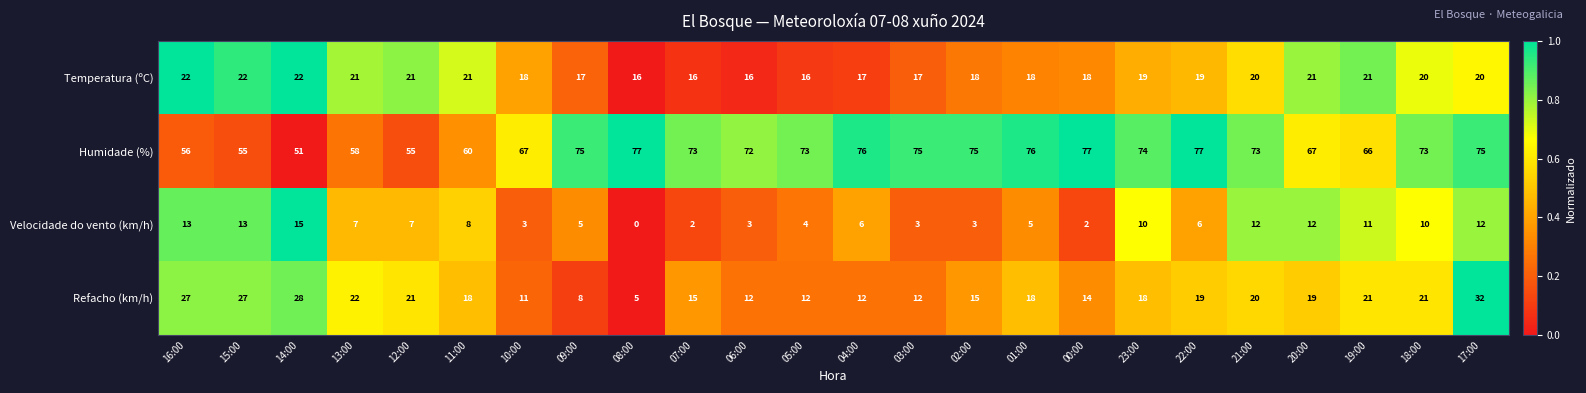

What is the sum of all Velocidade do vento (km/h) values?

172